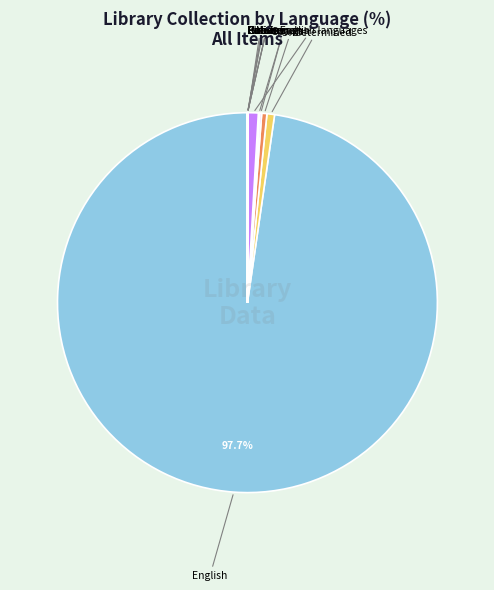

To the nearest percent, what is the difference between the largest and smallest slice percentages?

98%